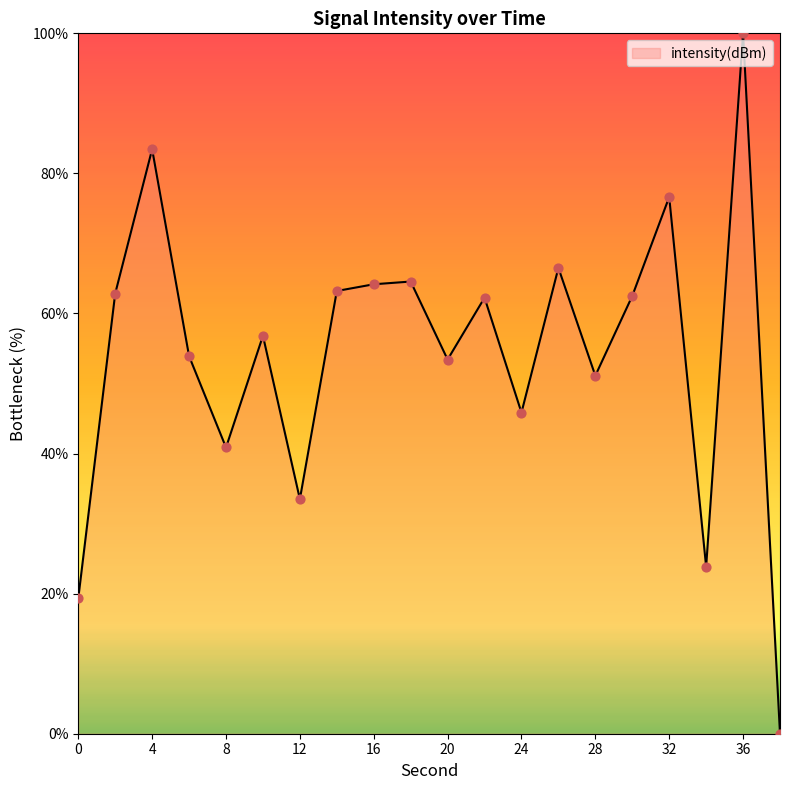

What is the maximum value shown in the chart?

100.0